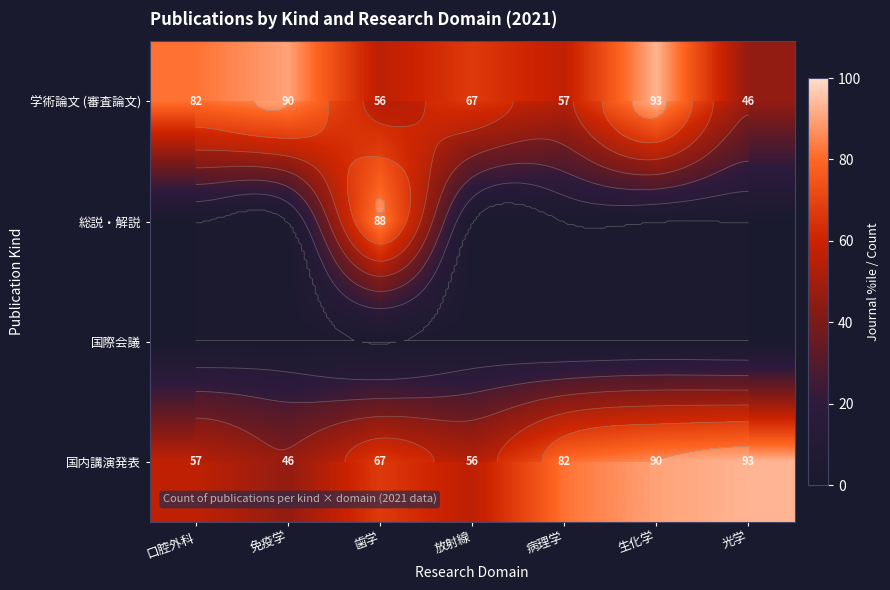

How many values in 総説・解説 are above zero?

1